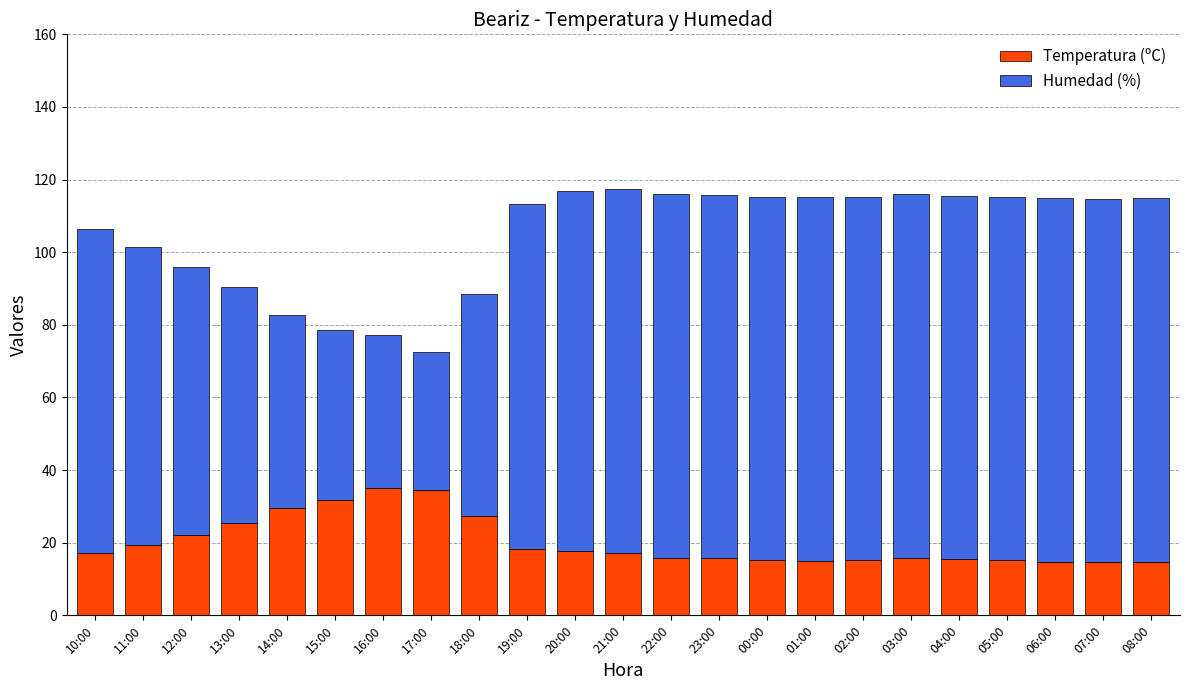

What is the difference between the Temperatura (ºC) values at 18:00 and 17:00?

7.1